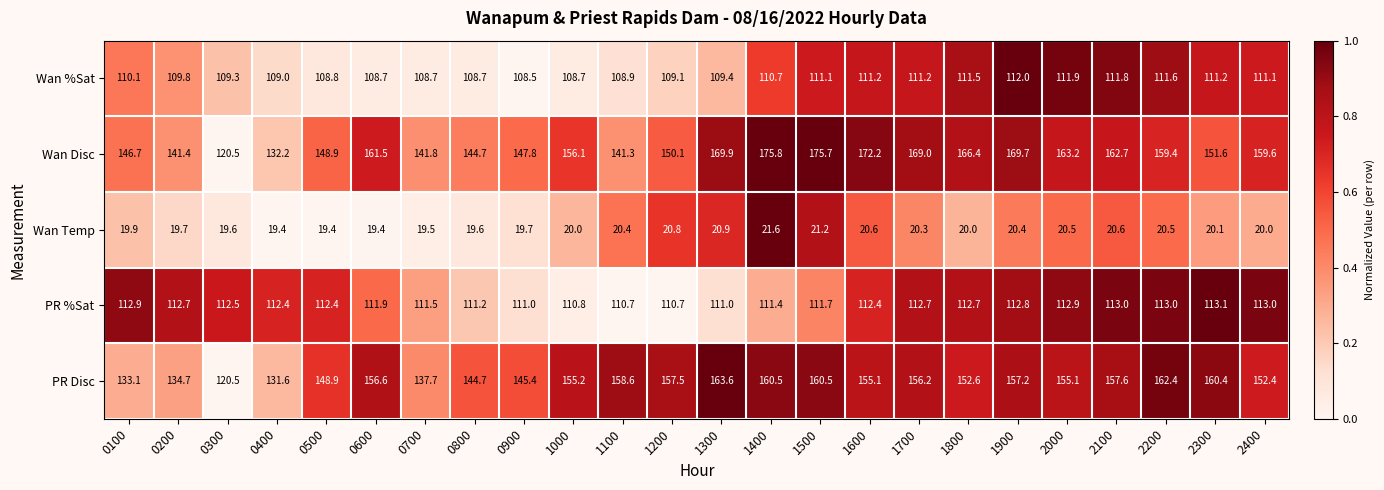

Between 0700 and 1400, which series saw the biggest shift?

Wan Disc